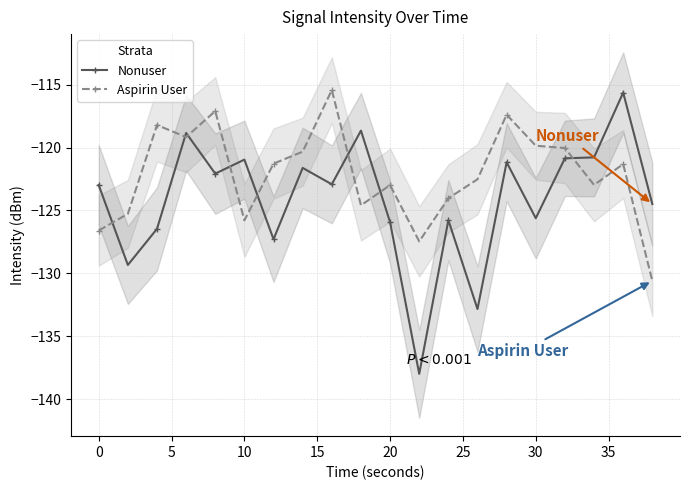

What is the lowest value of the Nonuser series?

-138.0